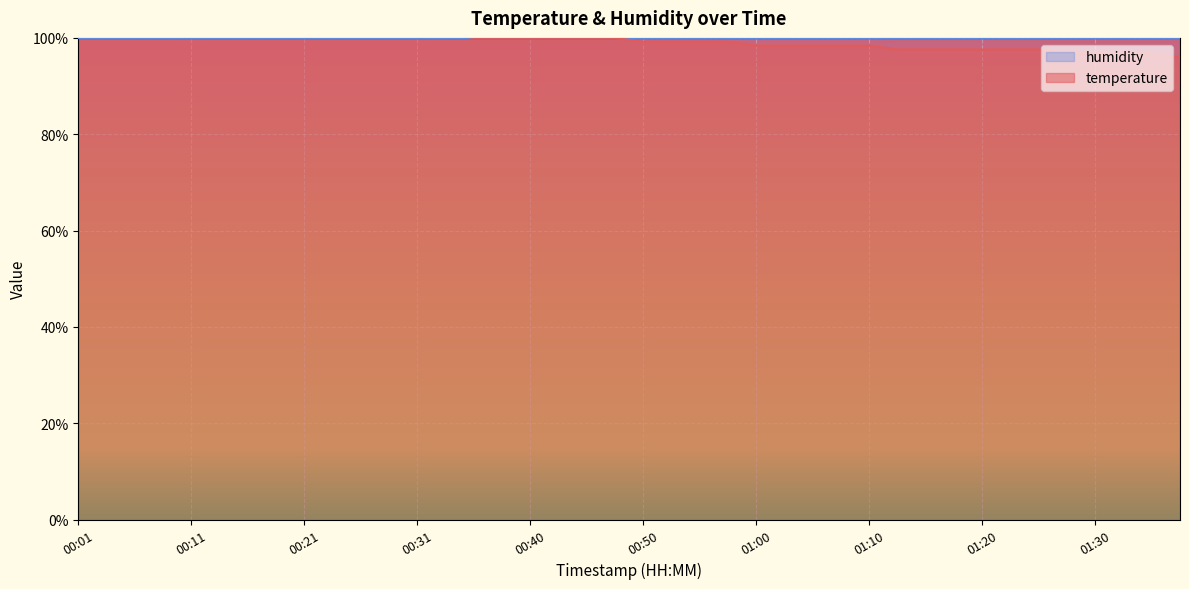

Rank the categories by value from highest to lowest.

00:01, 00:04, 00:06, 00:09, 00:11, 00:14, 00:16, 00:18, 00:21, 00:23, 00:26, 00:28, 00:31, 00:33, 00:36, 00:38, 00:40, 00:43, 00:45, 00:48, 00:50, 00:53, 00:55, 00:58, 01:00, 01:02, 01:05, 01:07, 01:10, 01:12, 01:15, 01:17, 01:20, 01:22, 01:25, 01:27, 01:30, 01:33, 01:35, 01:37